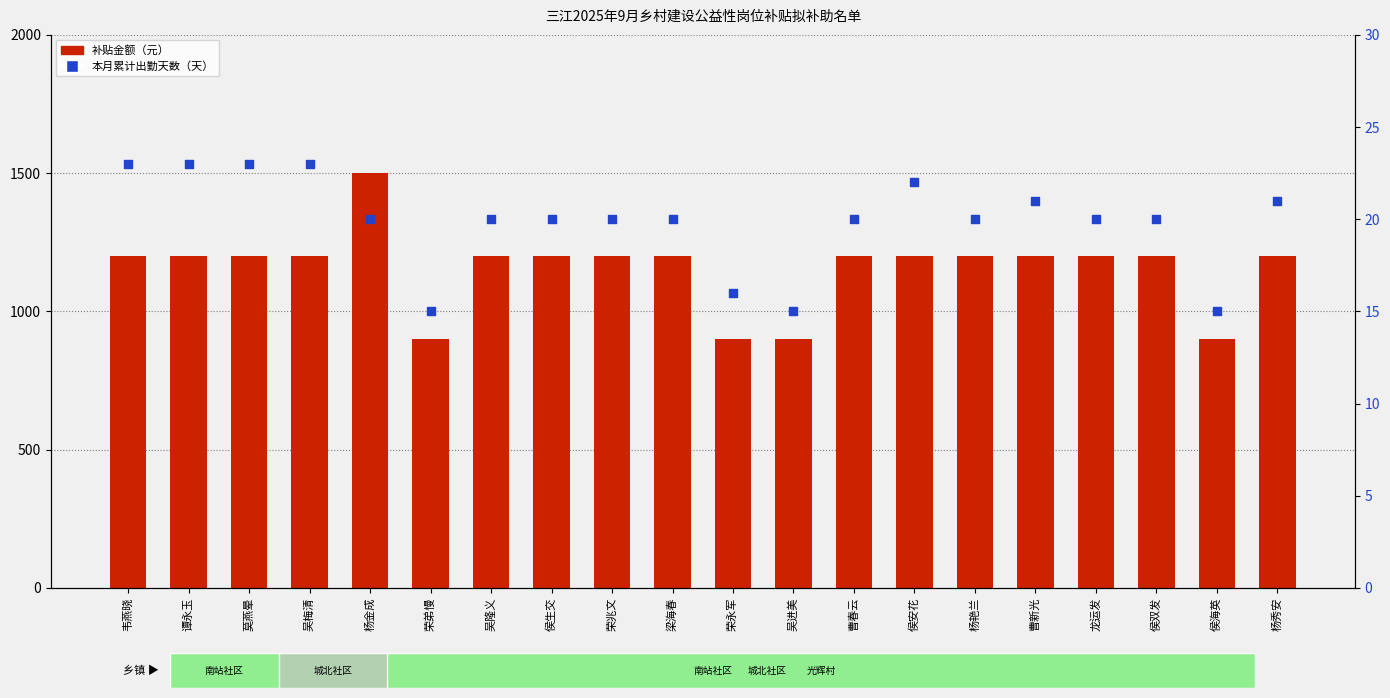

What are all the series names shown in the legend?

补贴金额（元）, 本月累计出勤天数（天）